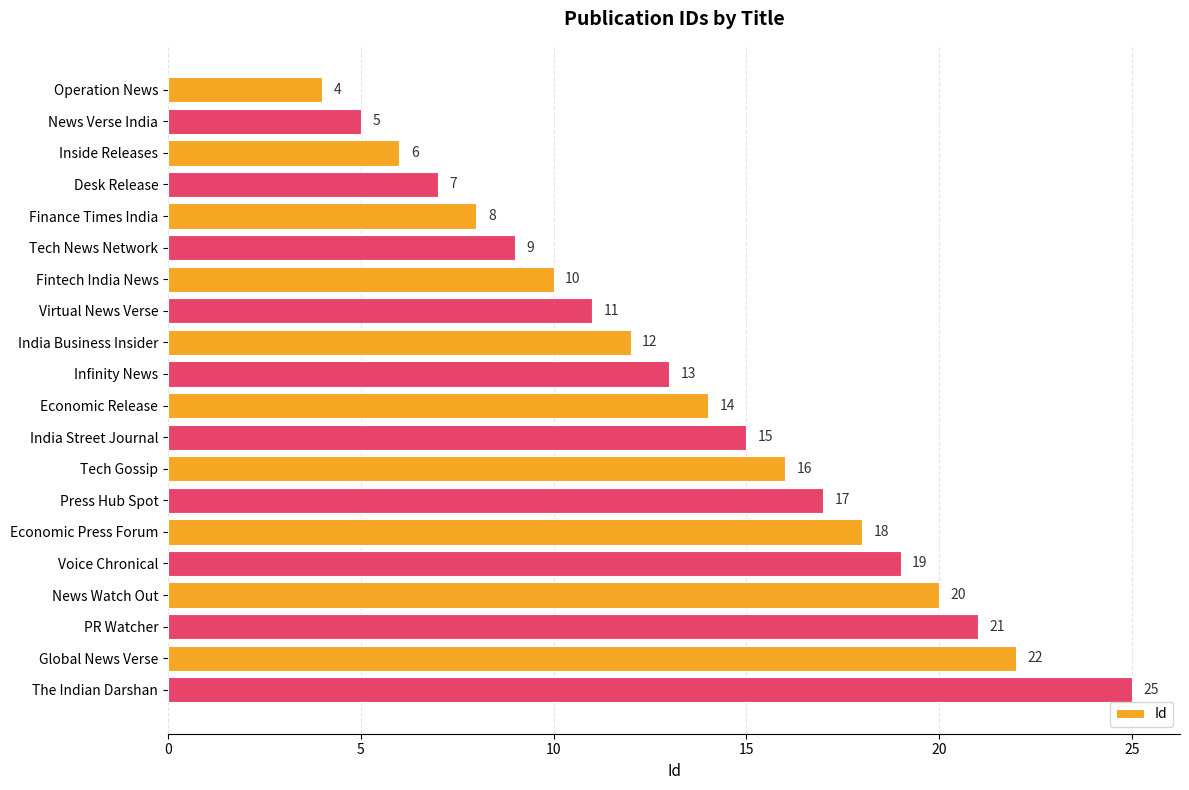

What is the value of the 18th bar from the top?

21